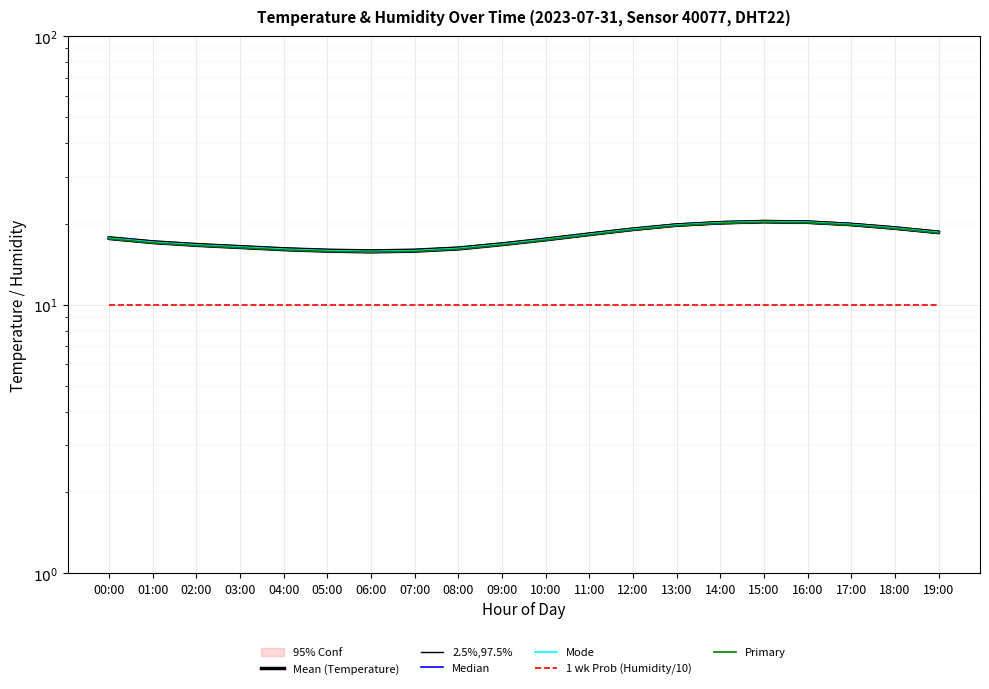

Which category has the lowest value across all series?

00:00